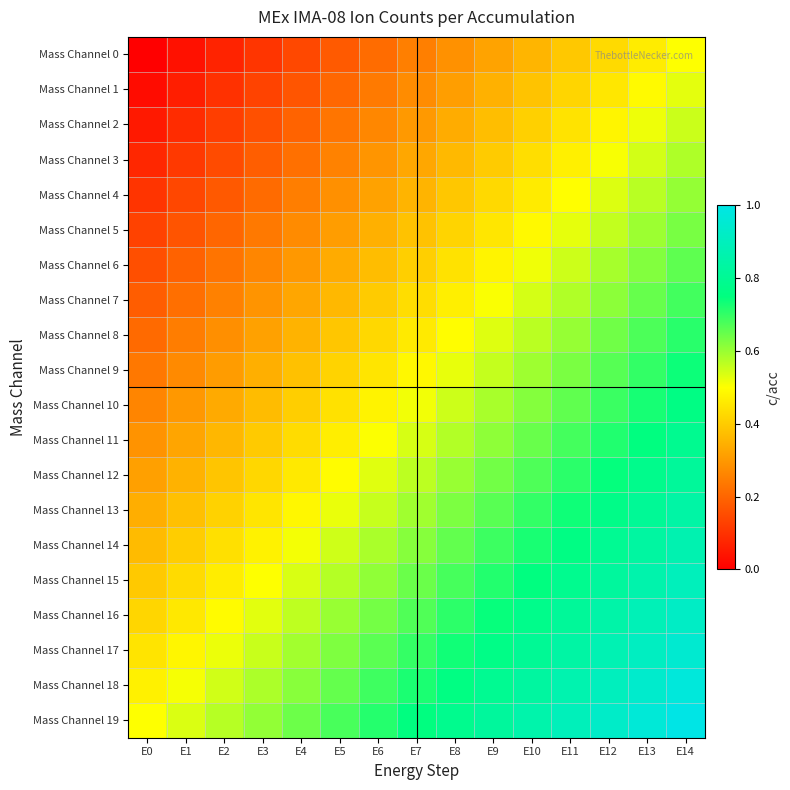

At how many categories does at least one series exceed 0?

15